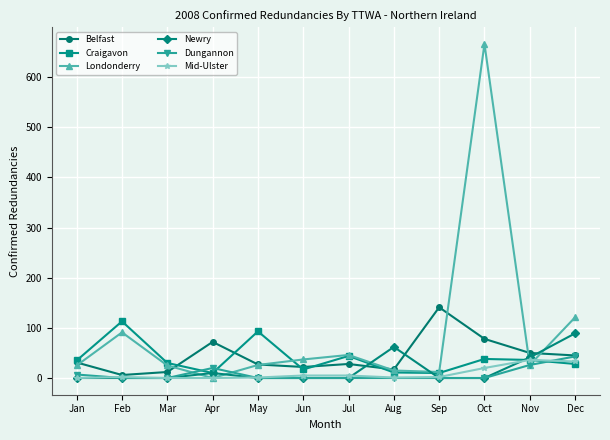

How many data points does each series have?

12